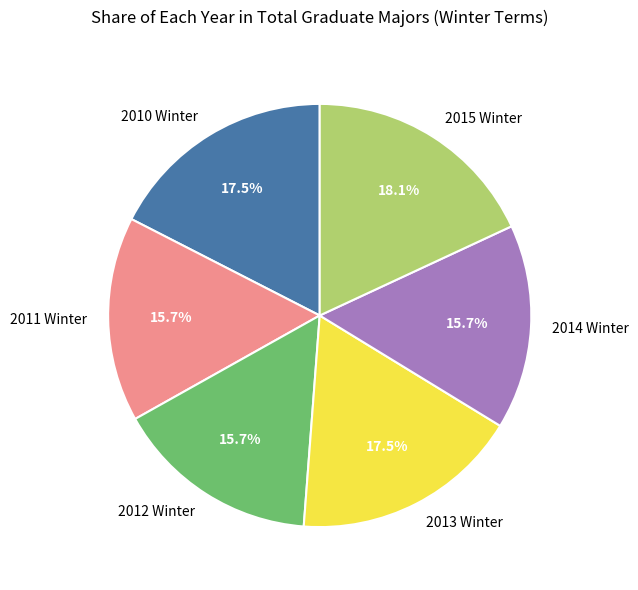

How many slices are in this pie chart?

6